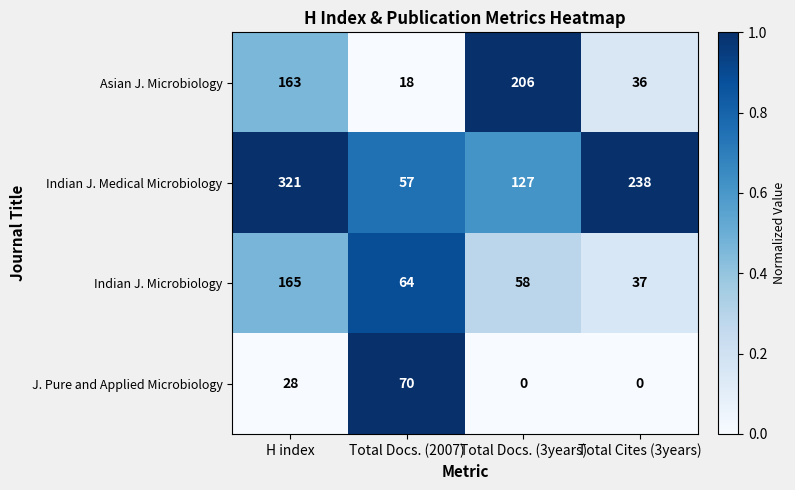

Reading right to left, what are all the values shown in this chart?

Asian J. Microbiology: 36	206	18	163
Indian J. Medical Microbiology: 238	127	57	321
Indian J. Microbiology: 37	58	64	165
J. Pure and Applied Microbiology: 0	0	70	28